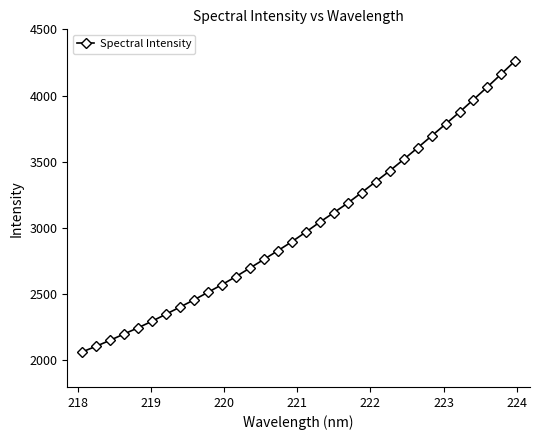

What is the value of the 13th point from the left?

2697.7